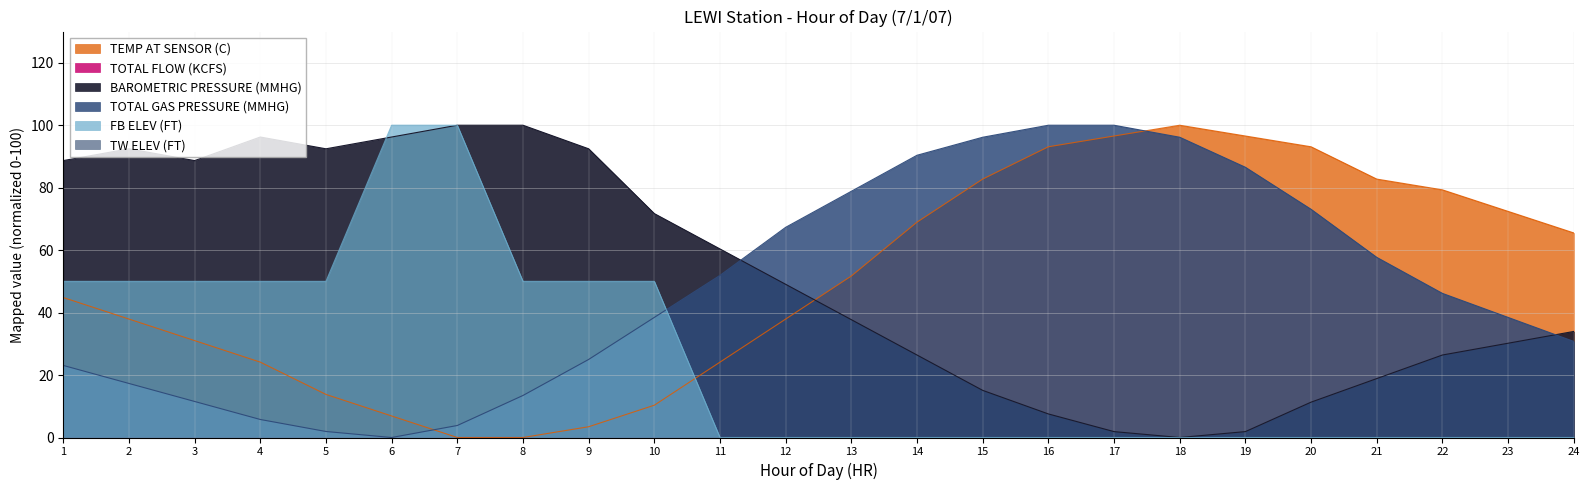

At which category is the sum across all series the highest?

1